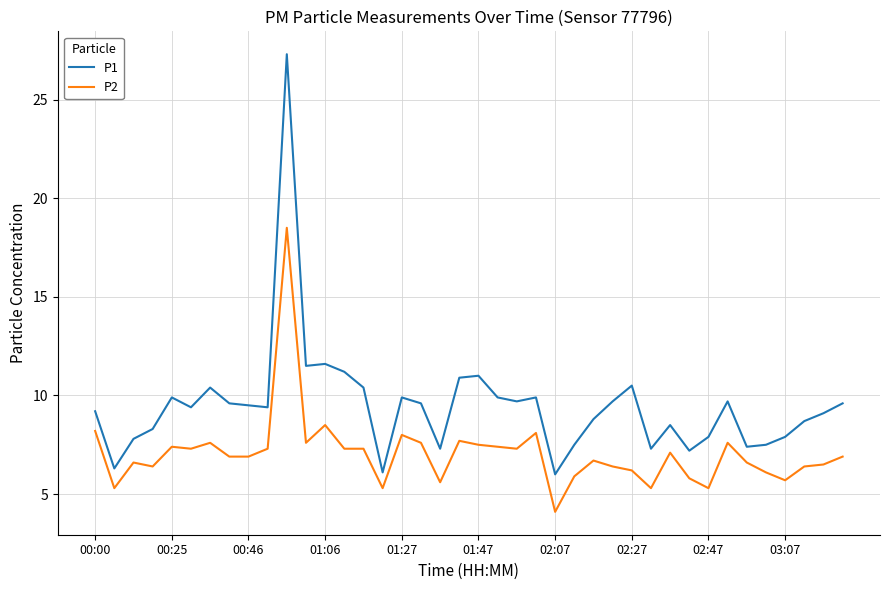

True or false: P1 and P2 cross at least once.

False